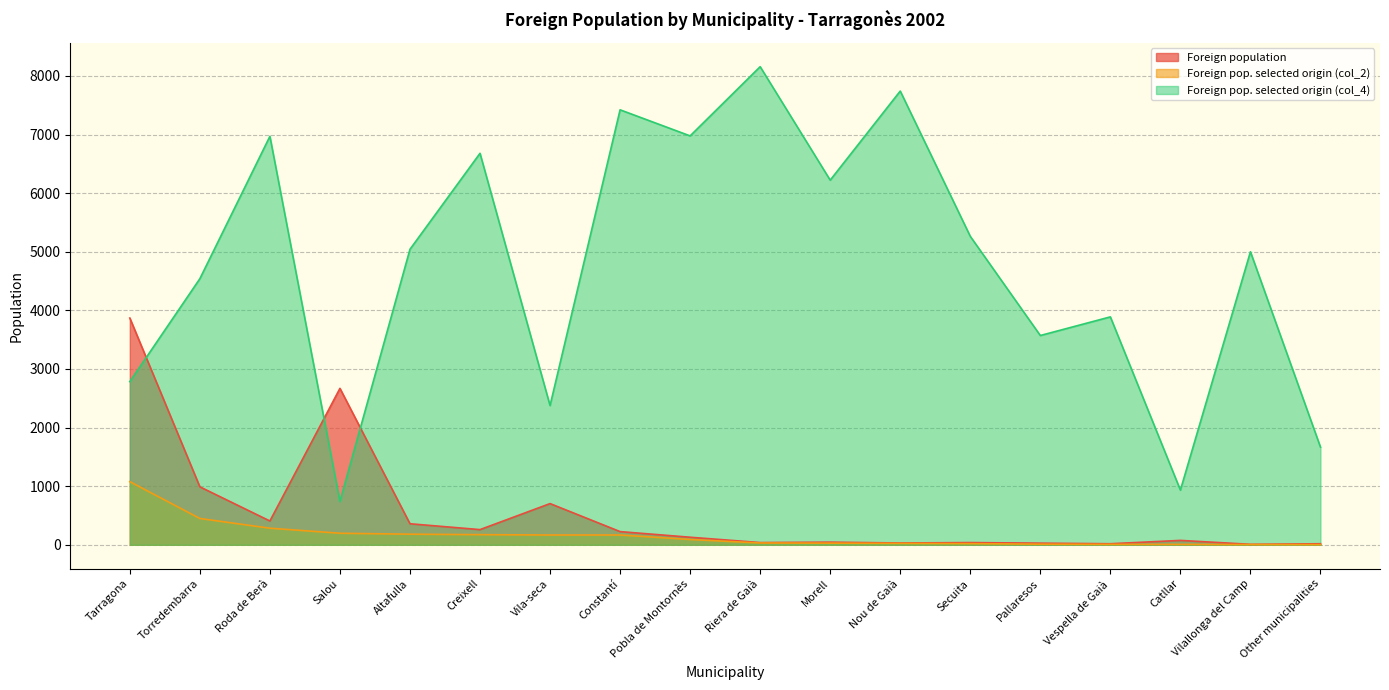

Reading right to left, list all the values displayed in this chart.

Foreign population: Other municipalities=18	Vilallonga del Camp=8	Catllar=75	Vespella de Gaià=18	Pallaresos=28	Secuita=38	Nou de Gaià=31	Morell=45	Riera de Gaià=38	Pobla de Montornès=129	Constantí=225	Vila-seca=703	Creixell=259	Altafulla=359	Salou=2669	Roda de Berà=406	Torredembarra=989	Tarragona=3869
Foreign pop. selected origin (col_2): Other municipalities=3	Vilallonga del Camp=4	Catllar=7	Vespella de Gaià=7	Pallaresos=10	Secuita=20	Nou de Gaià=24	Morell=28	Riera de Gaià=31	Pobla de Montornès=90	Constantí=167	Vila-seca=167	Creixell=173	Altafulla=181	Salou=197	Roda de Berà=283	Torredembarra=449	Tarragona=1077
Foreign pop. selected origin (col_4): Other municipalities=1667	Vilallonga del Camp=5000	Catllar=933	Vespella de Gaià=3889	Pallaresos=3571	Secuita=5263	Nou de Gaià=7742	Morell=6222	Riera de Gaià=8158	Pobla de Montornès=6977	Constantí=7422	Vila-seca=2376	Creixell=6680	Altafulla=5042	Salou=738	Roda de Berà=6970	Torredembarra=4540	Tarragona=2784